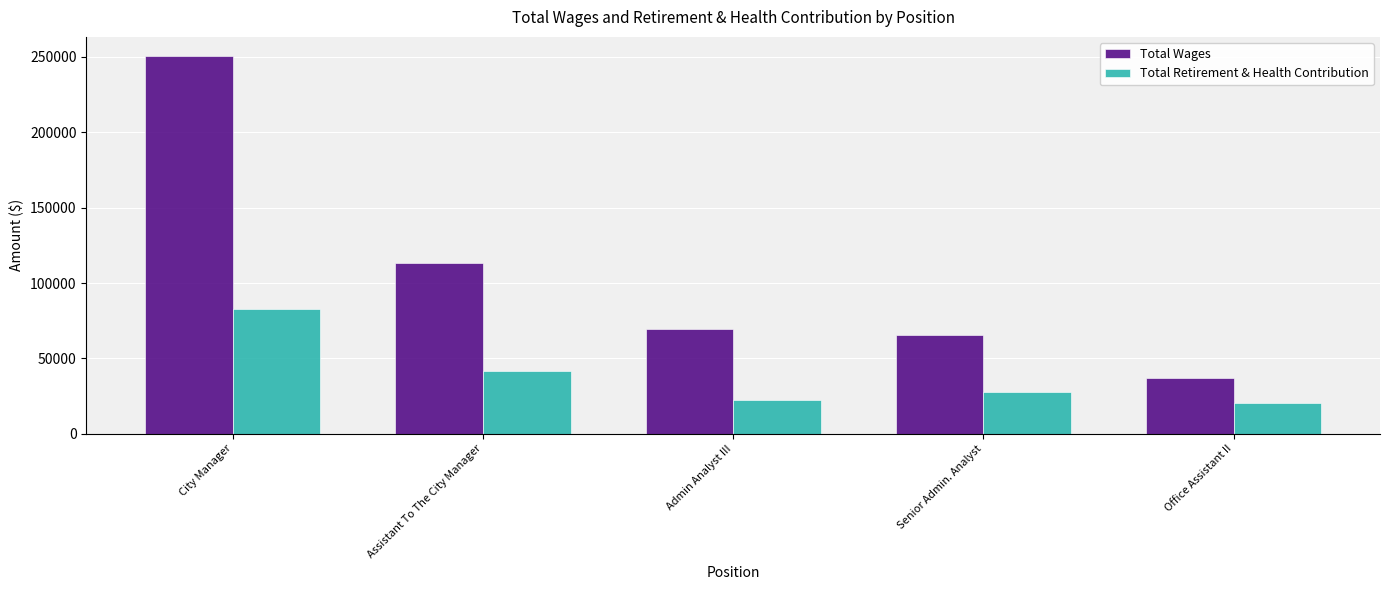

Which series has the largest range (max minus min)?

Total Wages